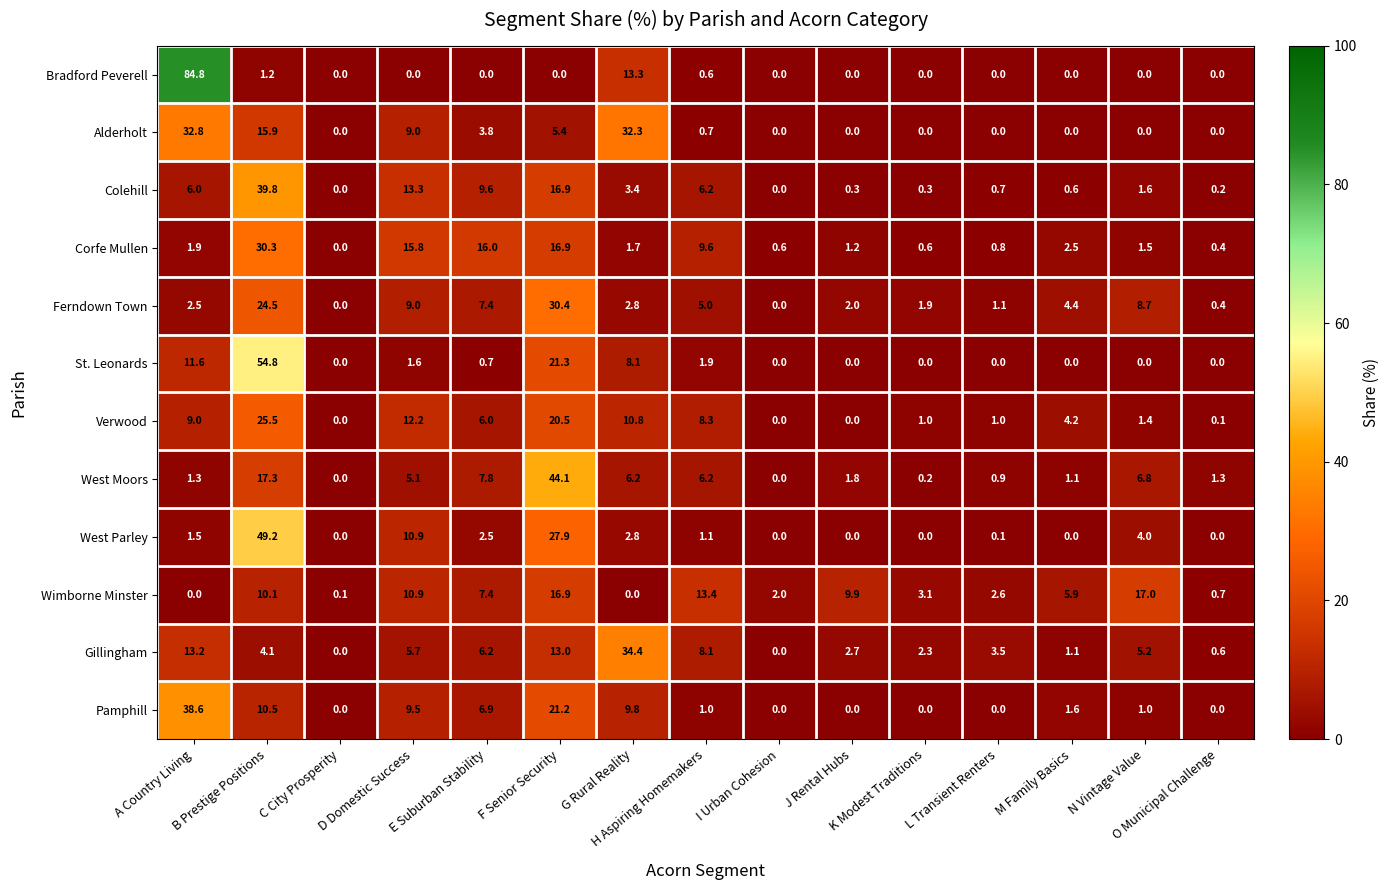

At which category does the chart reach its peak across all series?

A Country Living